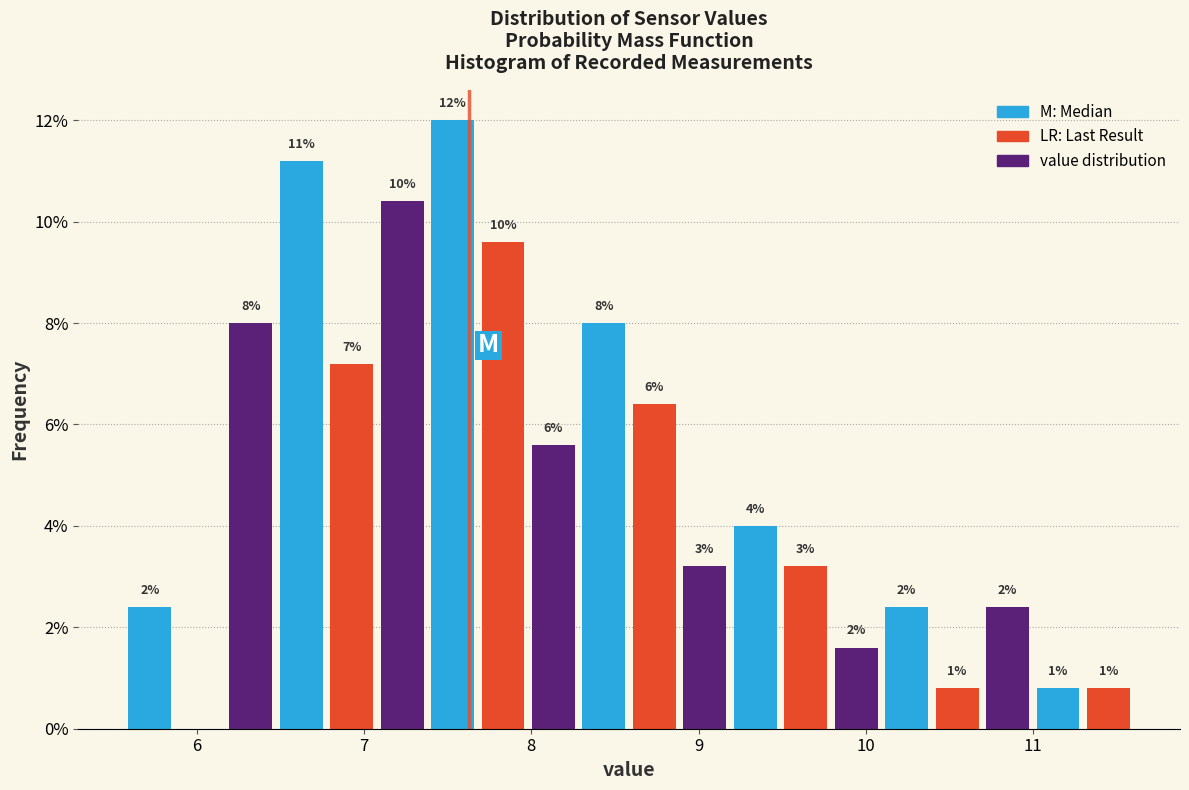

Read against the x-axis, roughly where is the centre of the tallest bar?

7.5